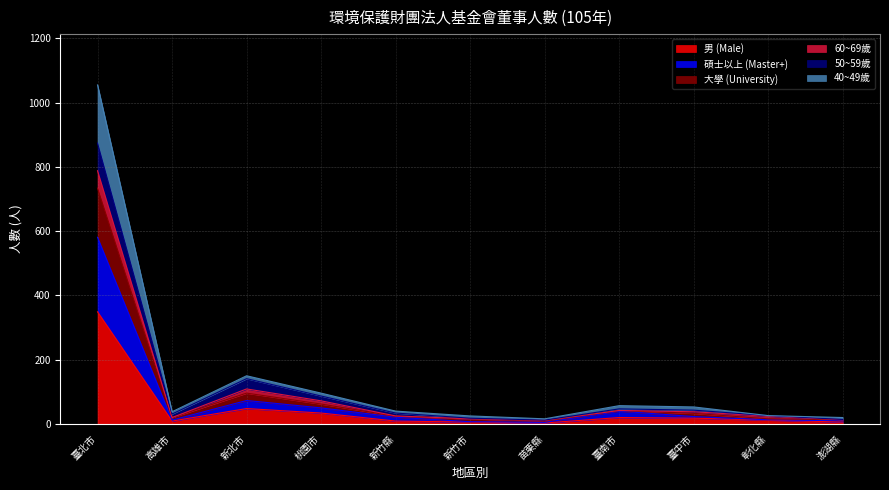

How many interior local peaks does the 大學 (University) series have?

2